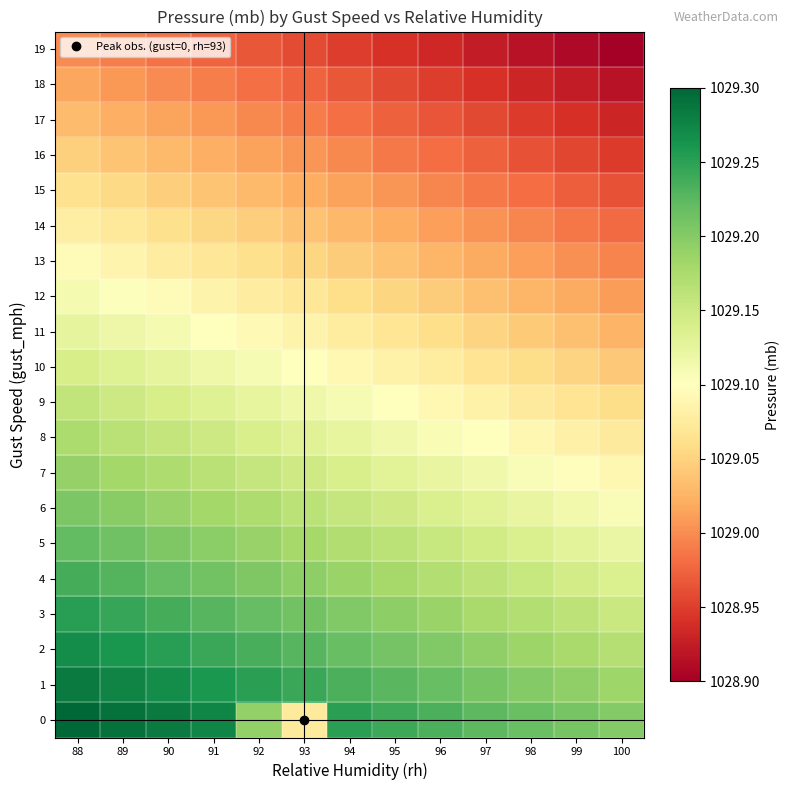

What is the total value across all series at 89?

20582.8